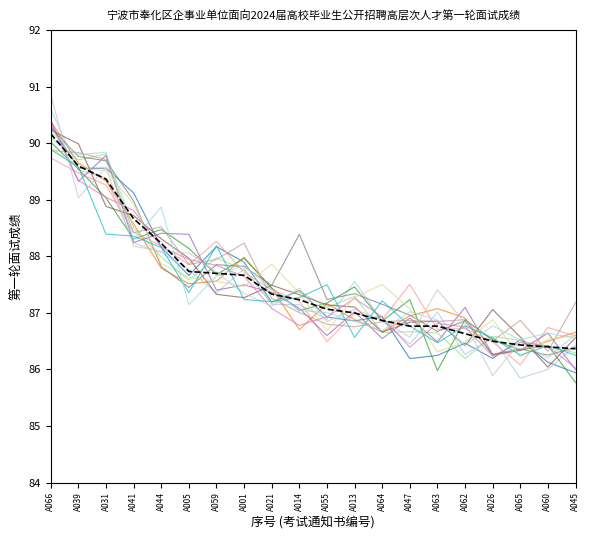

How many lines are shown in the chart?

16